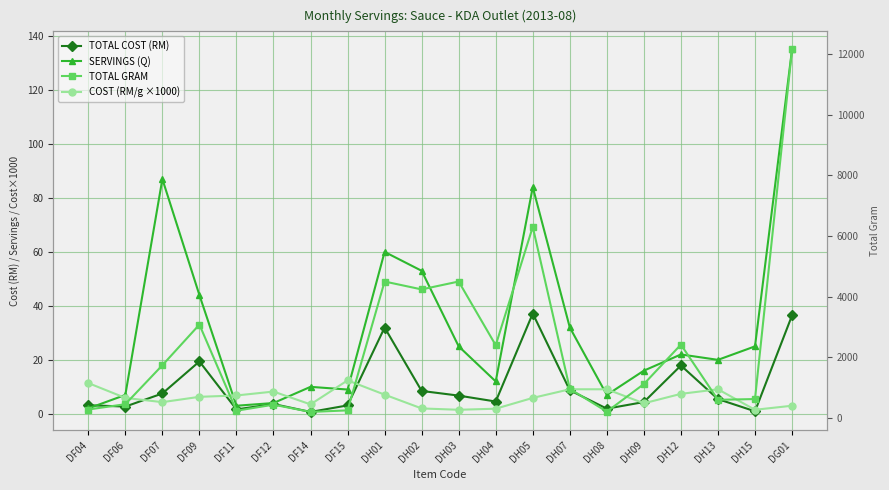

At which label does SERVINGS (Q) first exceed 22?

DF07